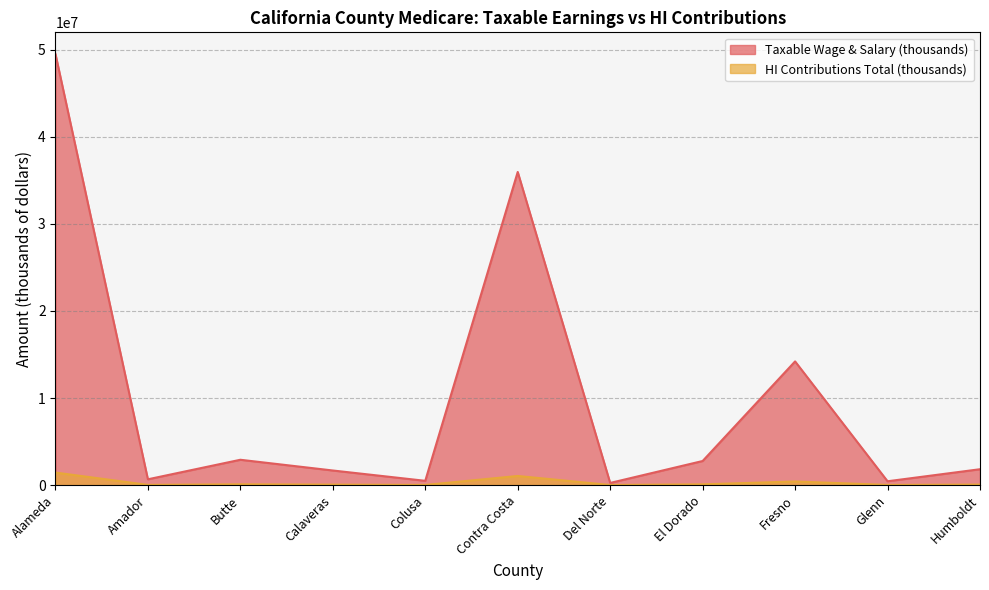

How many lines are shown in the chart?

2